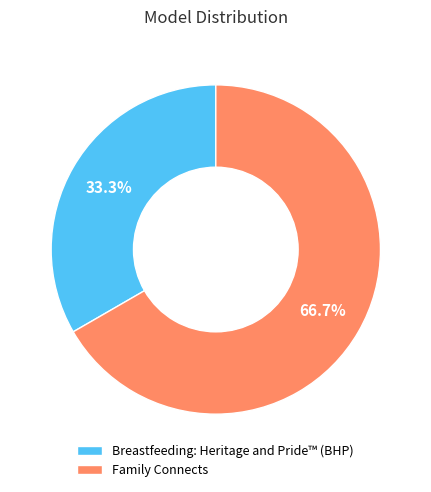

How many segments does this pie chart have?

2